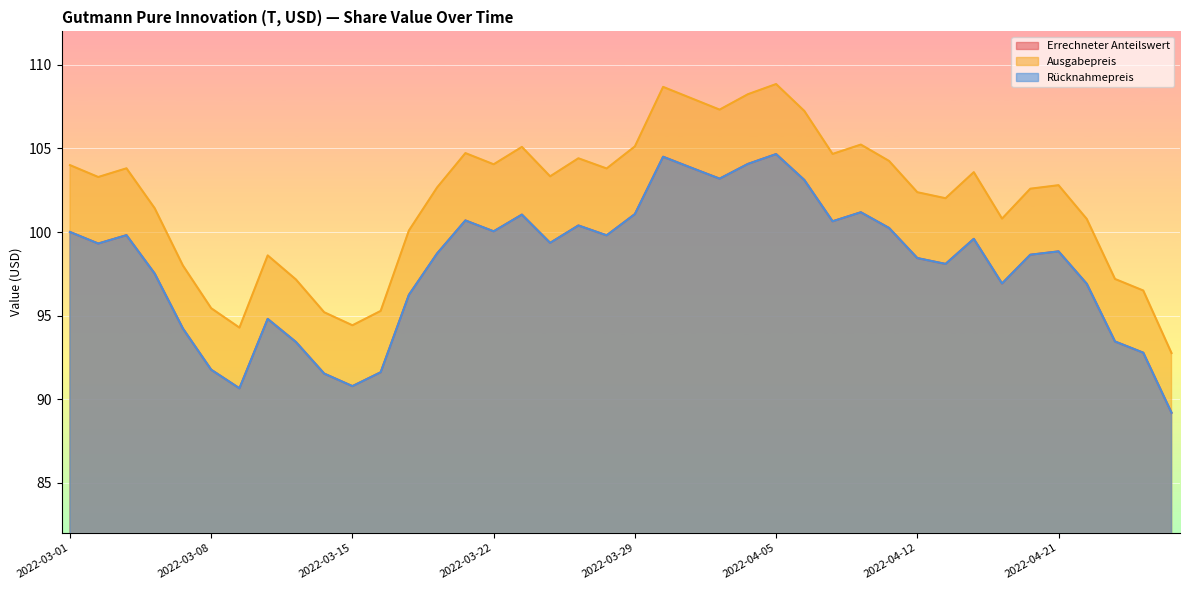

At which label does Errechneter Anteilswert reach its peak?

2022-04-05